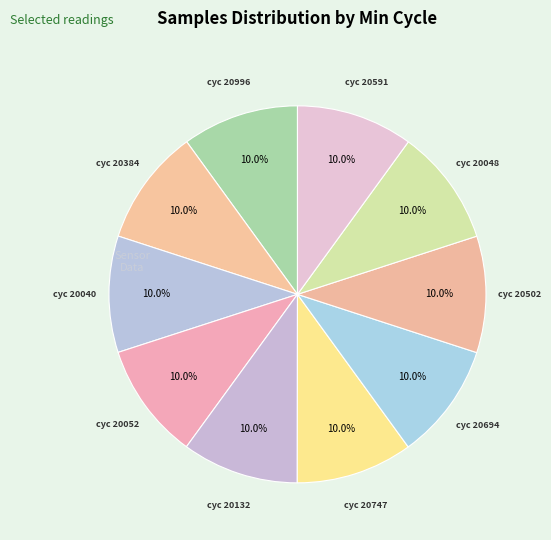

Which slice is the smallest?

28/20040